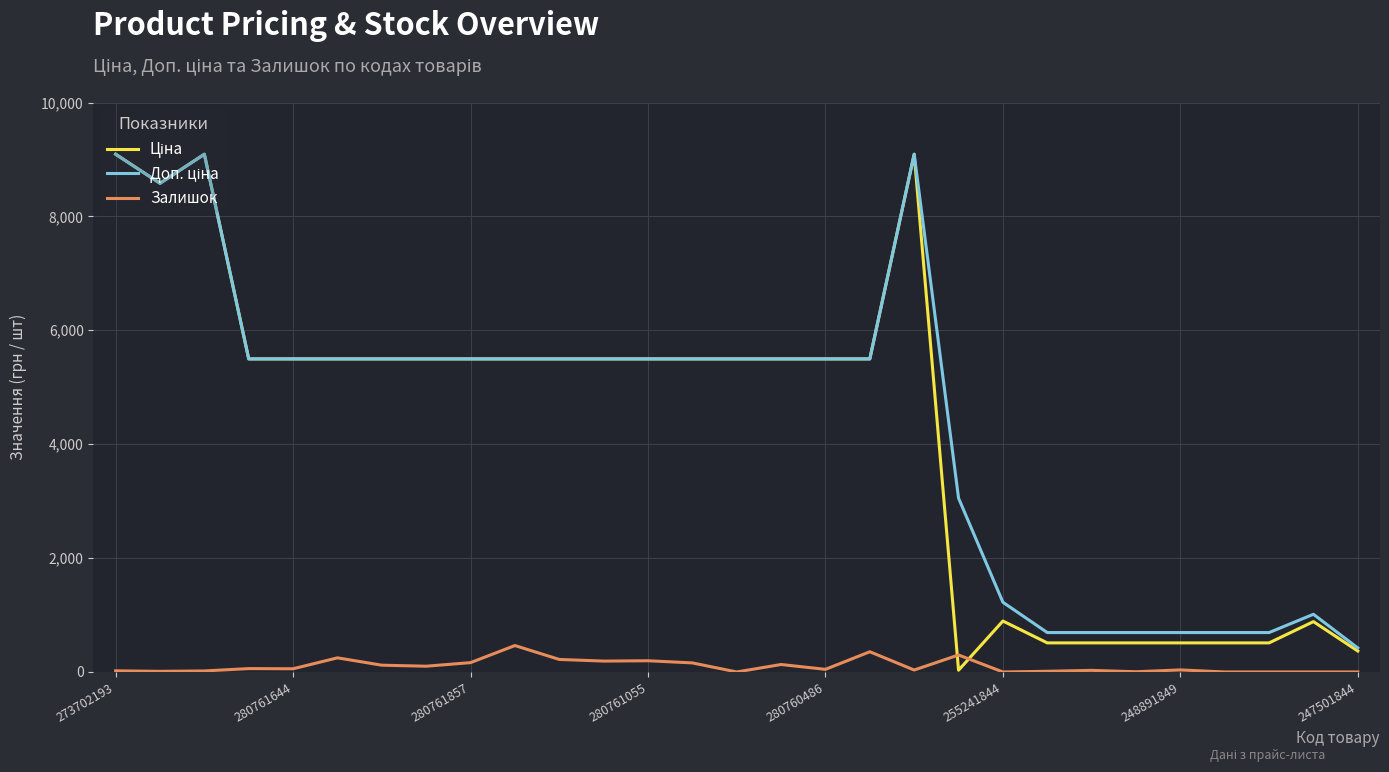

What is the maximum value shown in the chart?

9092.0